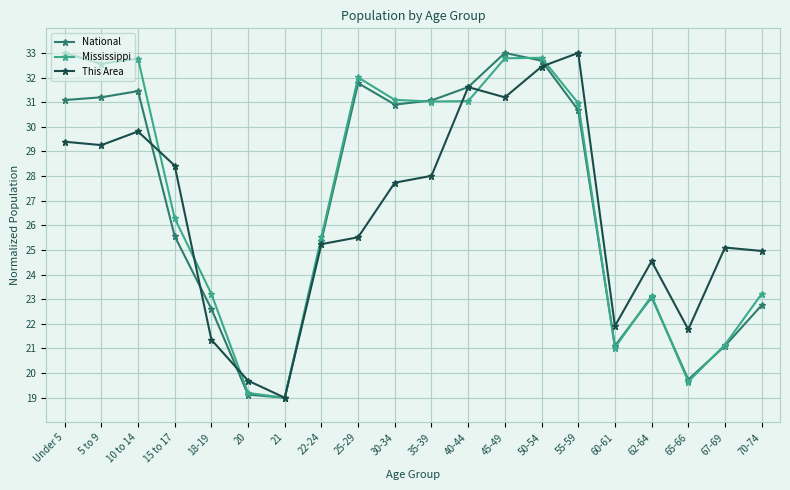

Is it true that This Area equals 20.4 at 50-54?

False